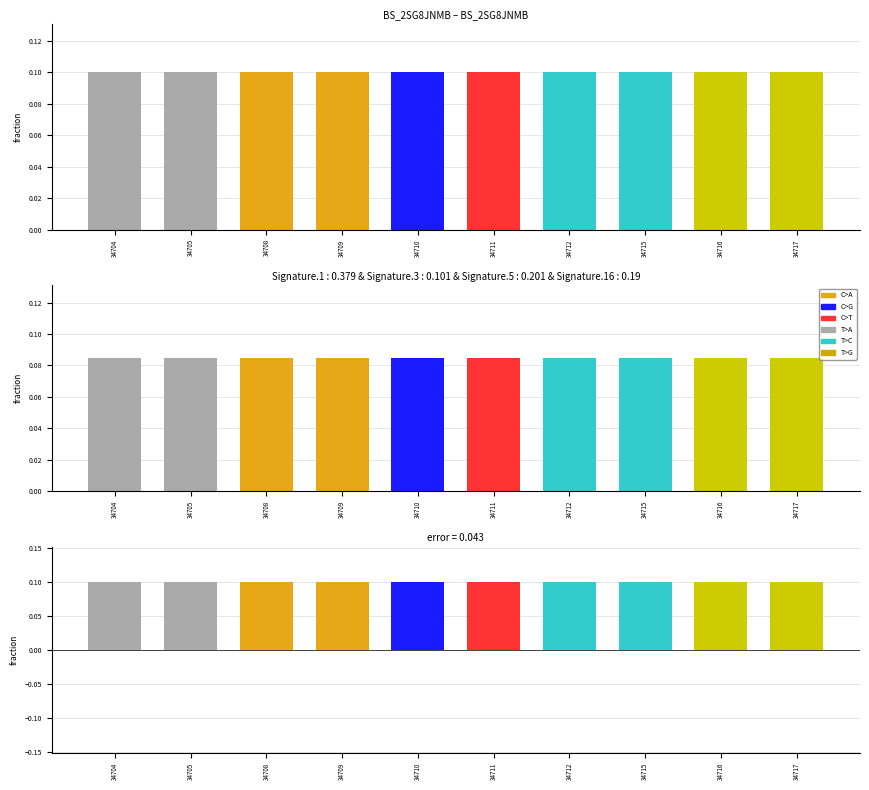

Is it true that error equals 0.1 at 34709?

False